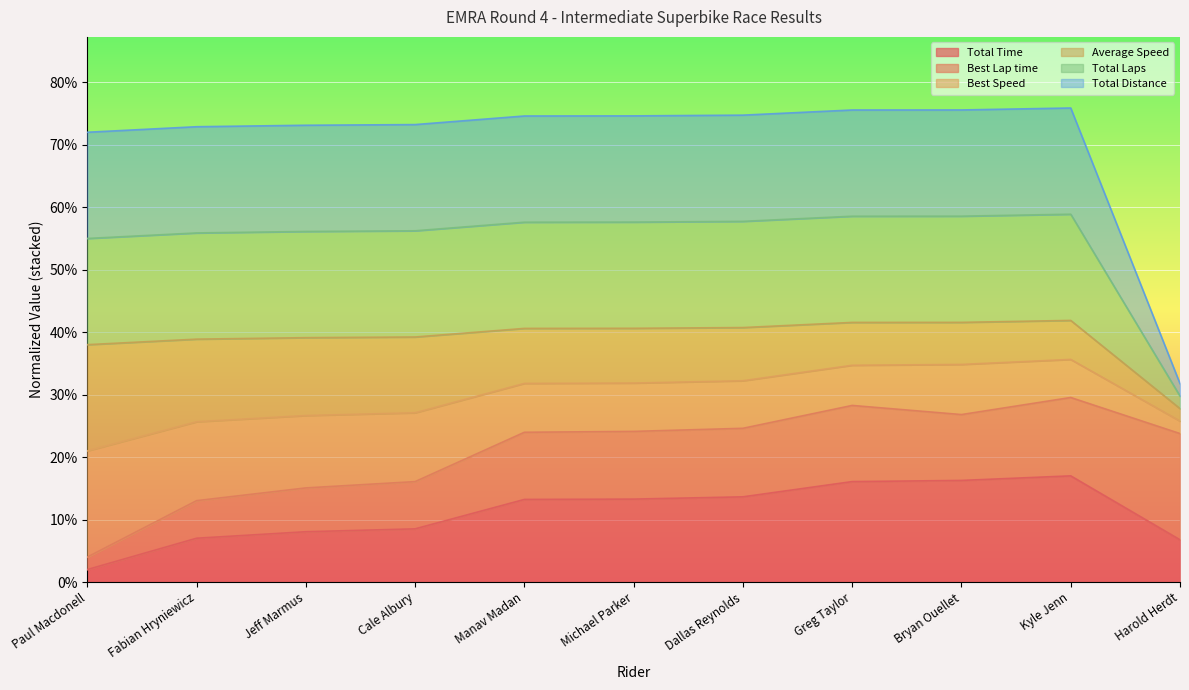

The Total Time series shows 0.2 at Greg Taylor. True or false?

True